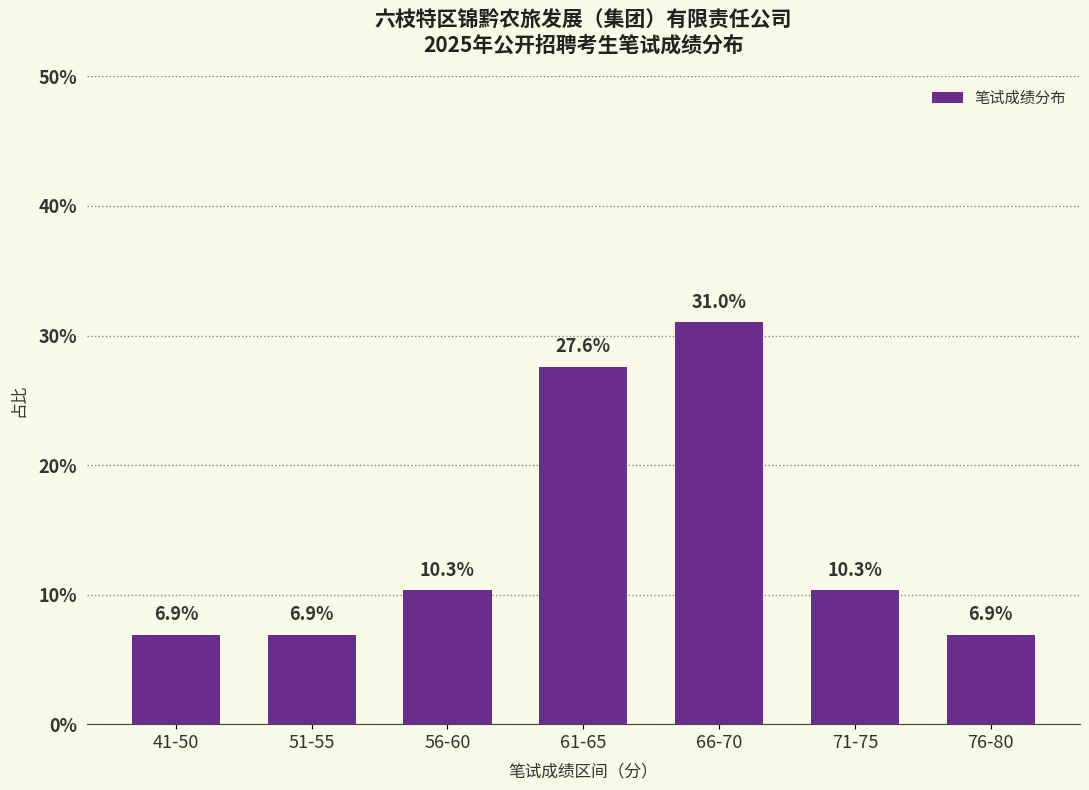

Reading left to right, transcribe all the data shown in this chart.

6.9	6.9	10.3	27.6	31.0	10.3	6.9